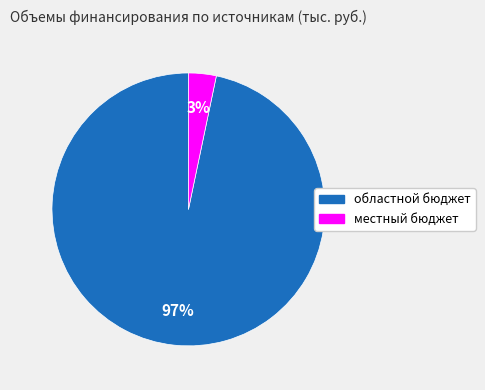

To the nearest percent, what is the average slice percentage?

50%